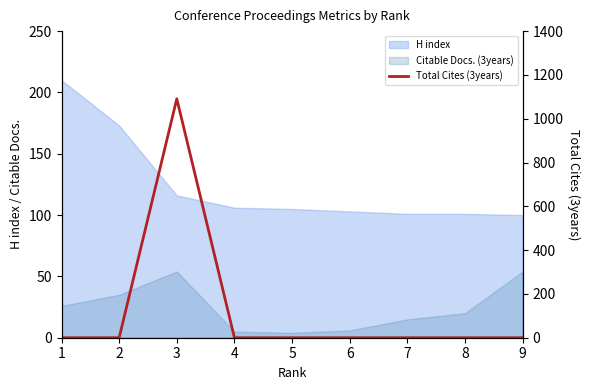

What is the value of the 3rd point from the left?

1091